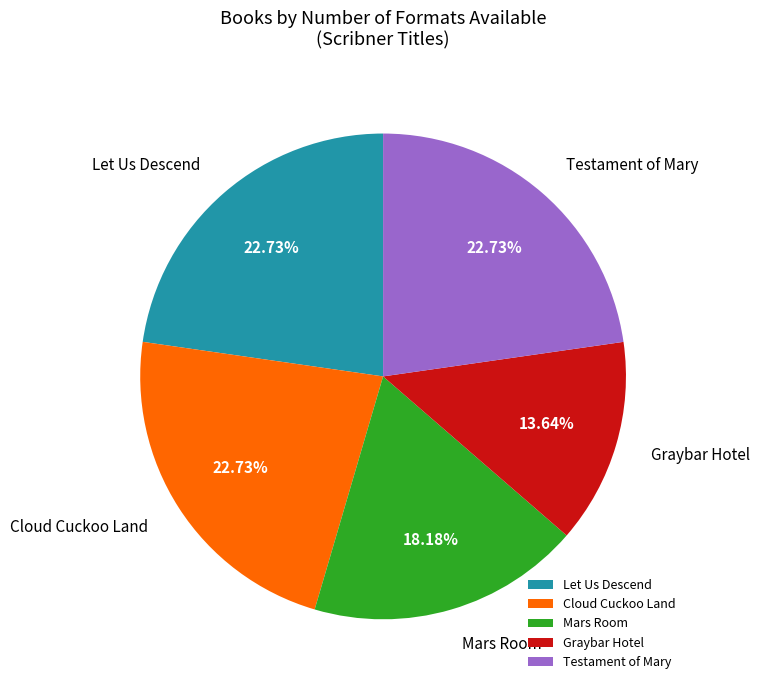

Which slice is the smallest?

Graybar Hotel